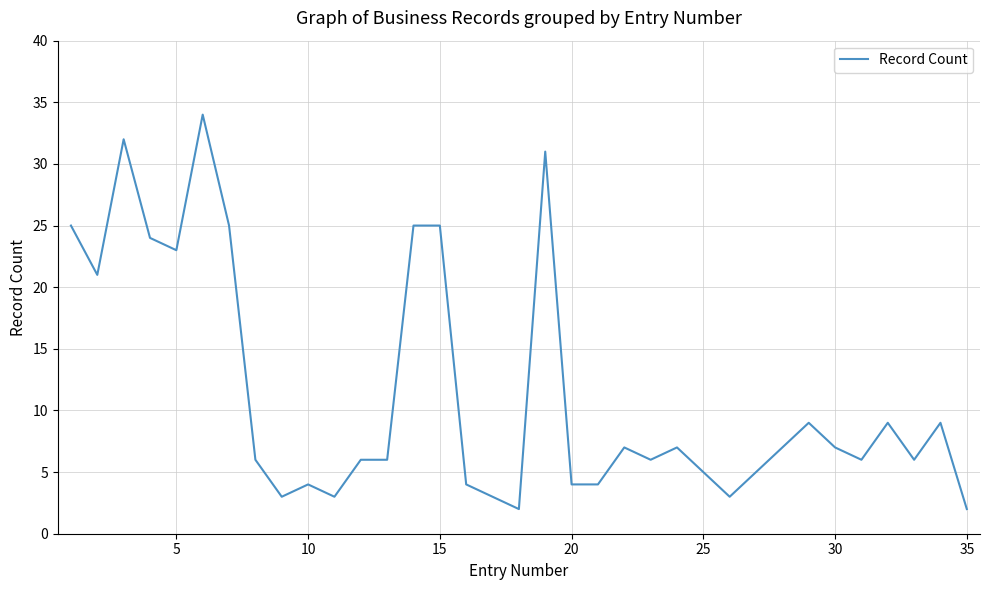

What is the maximum value shown in the chart?

34